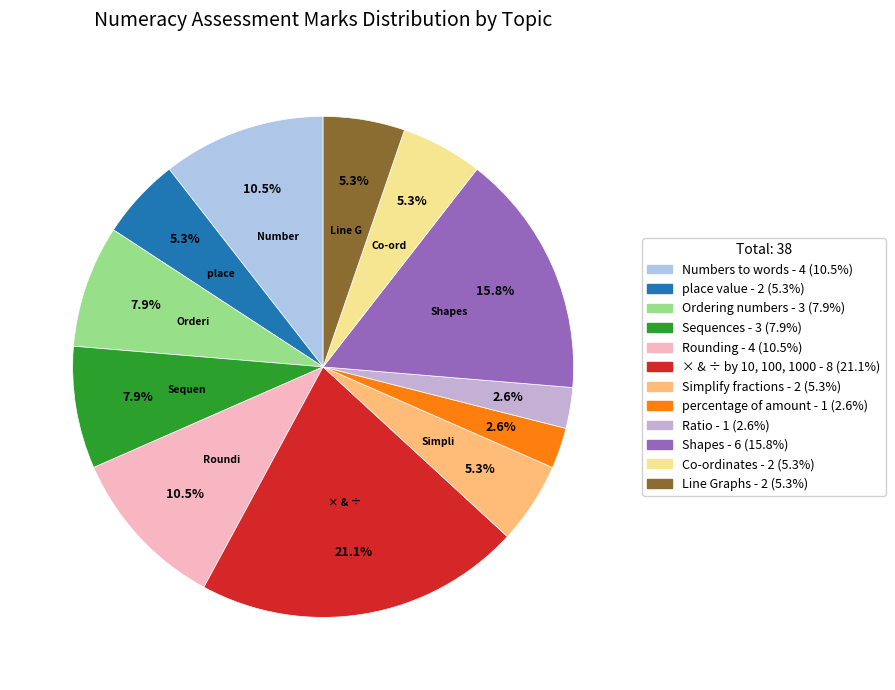

Between Line Graphs and Rounding, which is larger?

Rounding